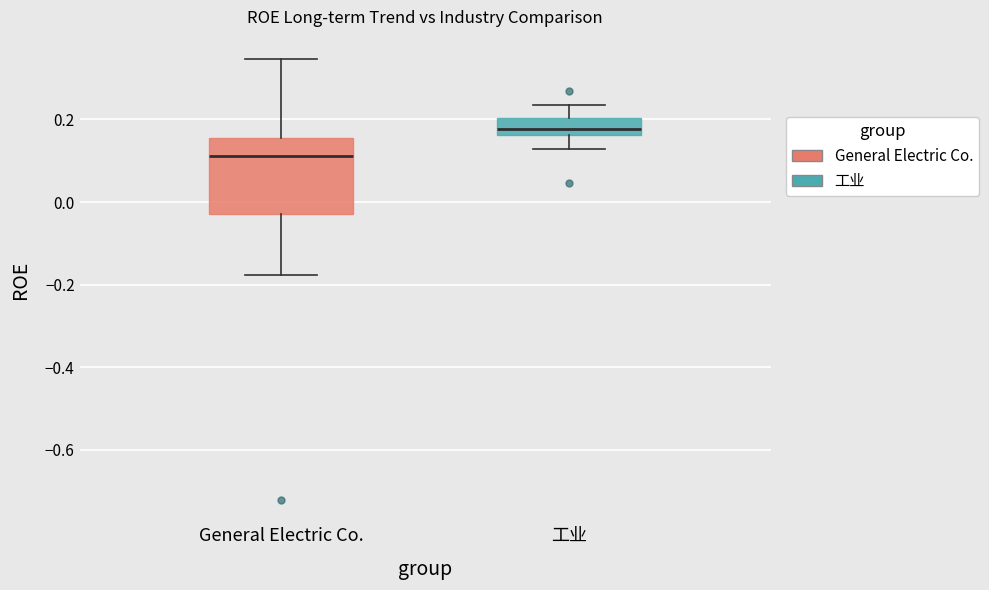

Reading left to right, transcribe this box plot: for each box, give where its median line is, the range the box spans, and where its two whiskers end, as read against the y-axis. The values are not printed on the chart, so give them approximately, as read against the axis.

General Electric Co.: median 0.12, box -0.02 to 0.16, whiskers -0.18 to 0.34
工业: median 0.18, box 0.16 to 0.20, whiskers 0.12 to 0.24